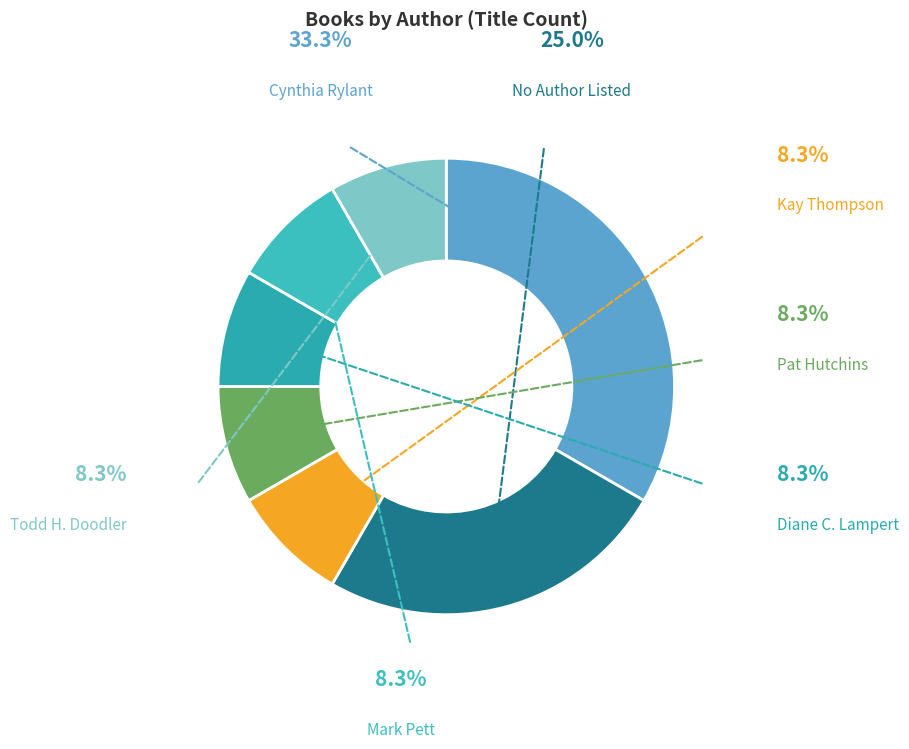

Is Other 2 the majority of the pie?

No